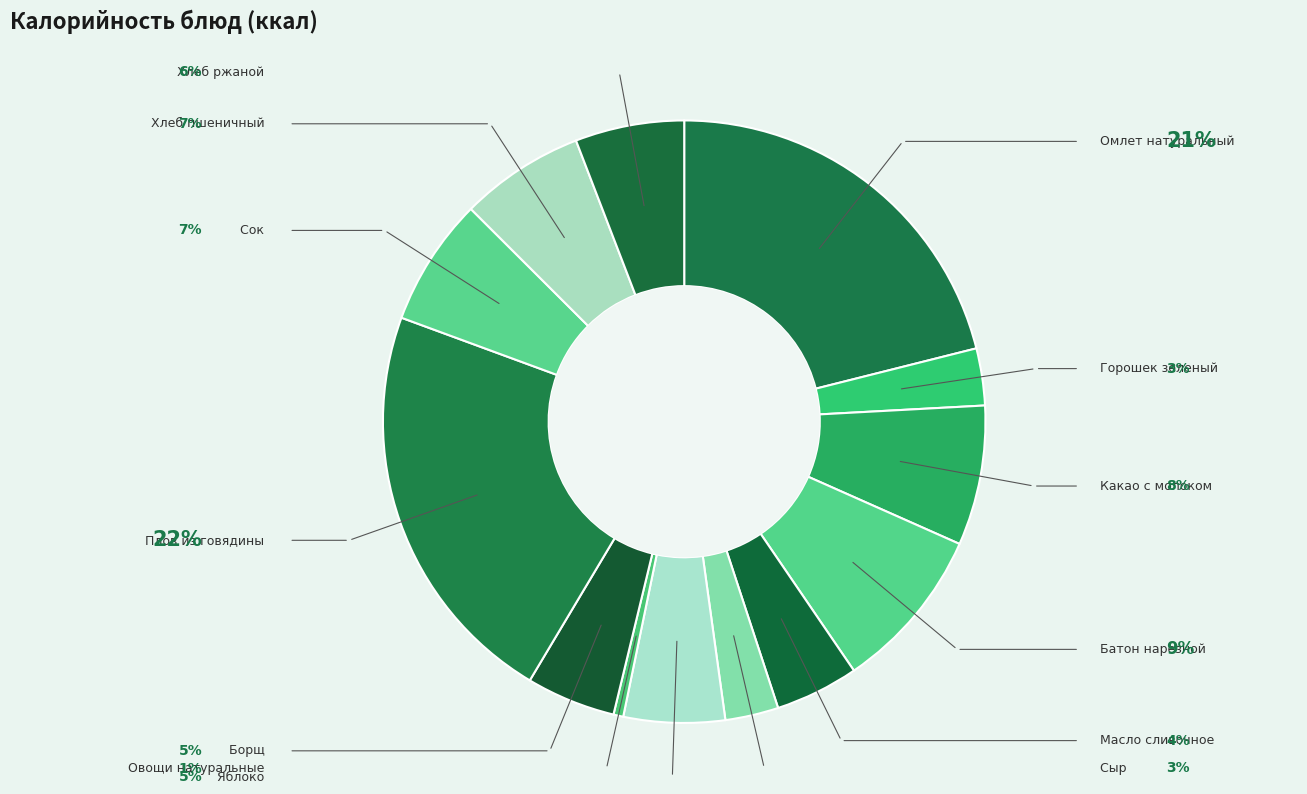

Which category has the smallest portion of the pie?

Овощи натуральные